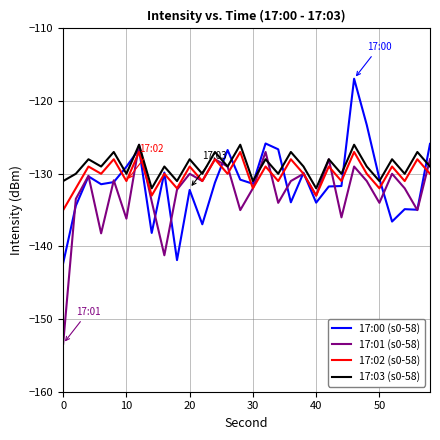

What is the difference between the maximum and minimum values in the 17:00 (s0-58) series?

25.4